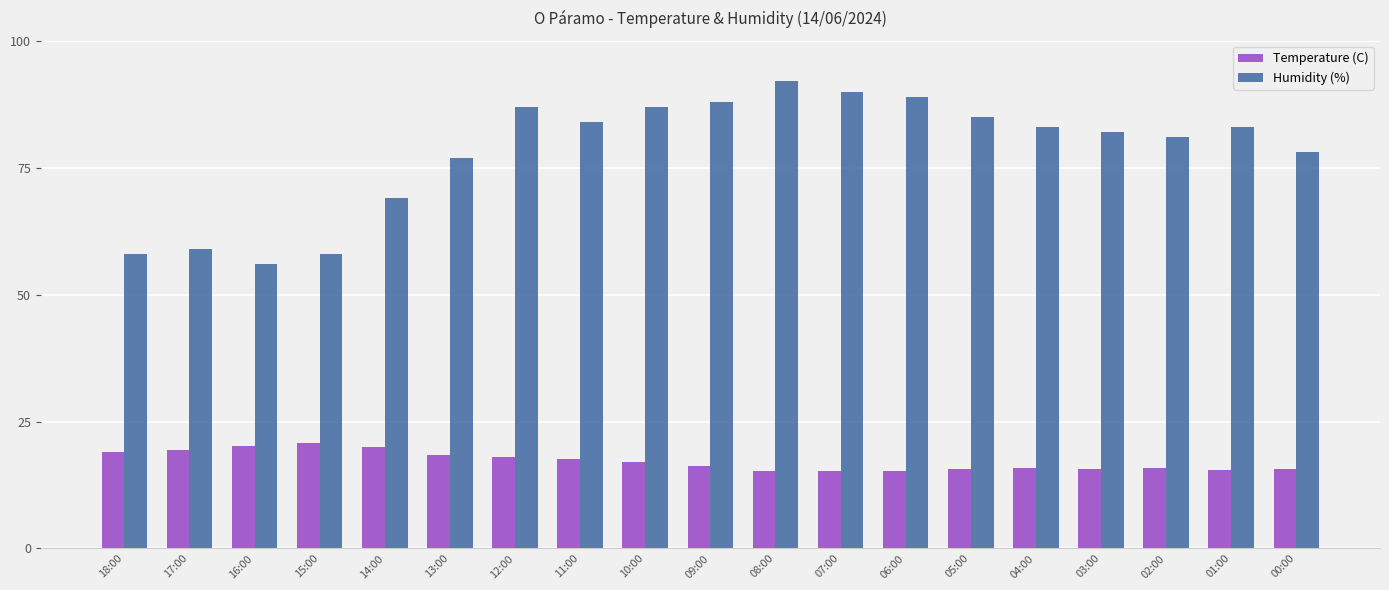

The value of Humidity (%) at 18:00 is 11.9. True or false?

False